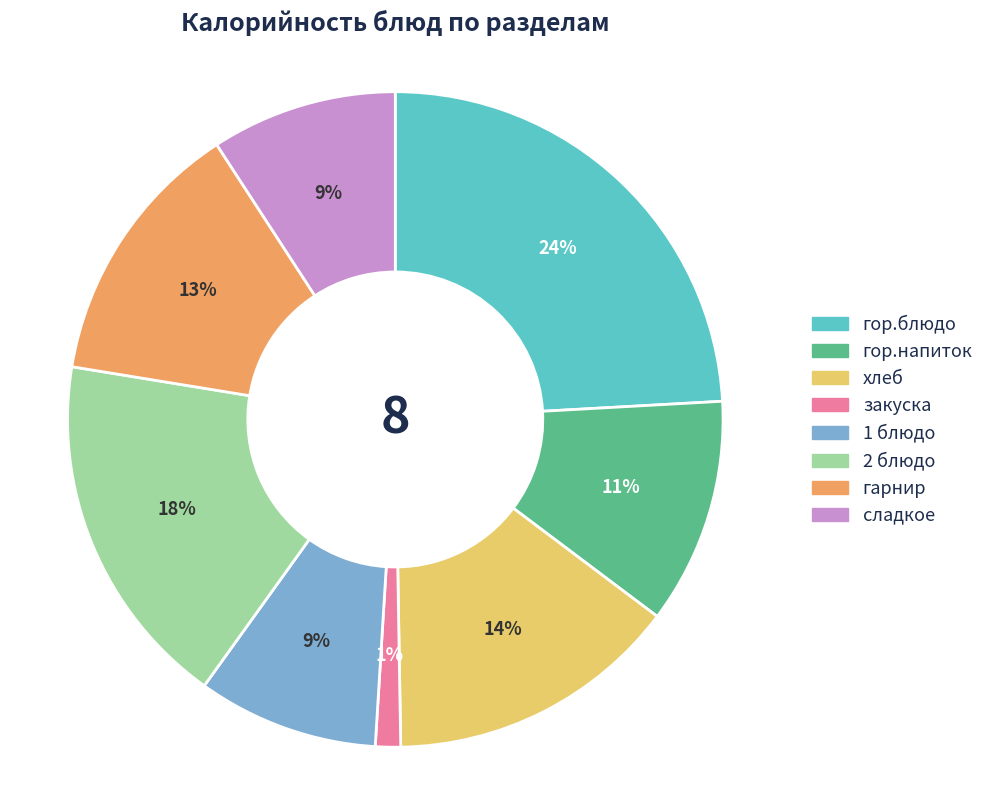

Between закуска and 1 блюдо, which is larger?

1 блюдо